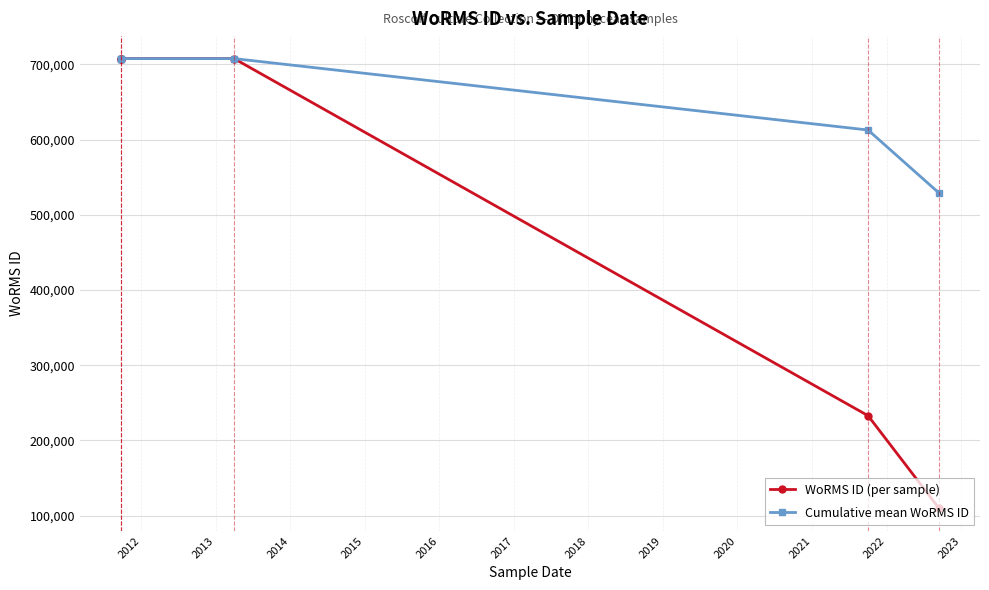

Which series has the largest total across all categories?

Cumulative mean WoRMS ID